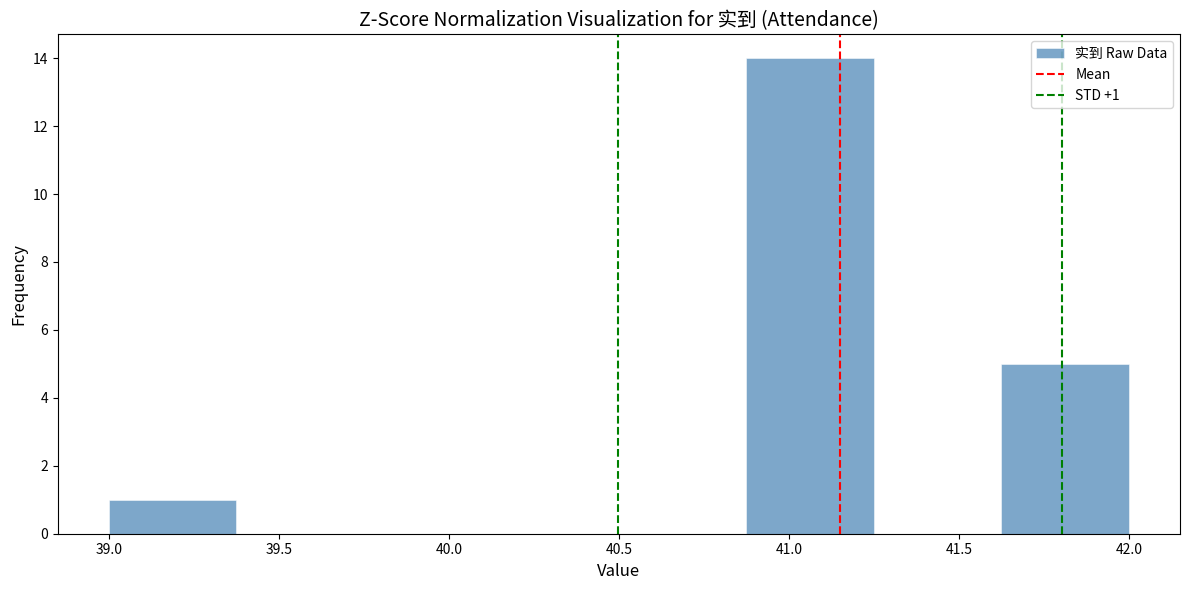

Which range on the x-axis has the tallest bar?

40.875 to 41.250